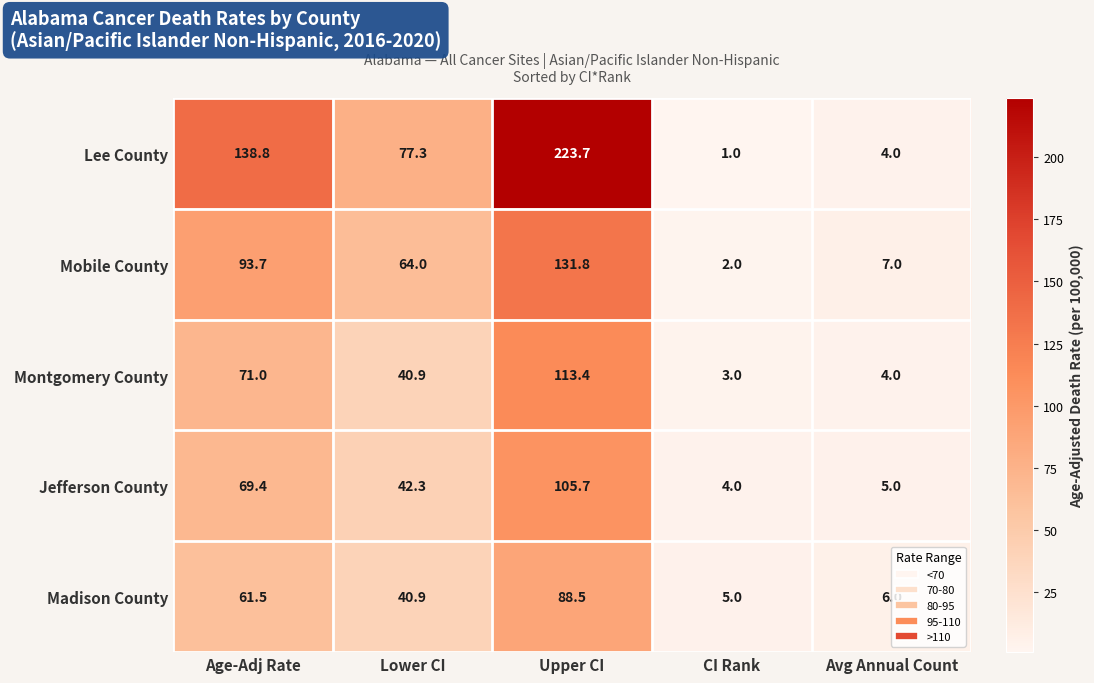

At CI Rank, list the series in order from largest to smallest.

Madison County, Jefferson County, Montgomery County, Mobile County, Lee County